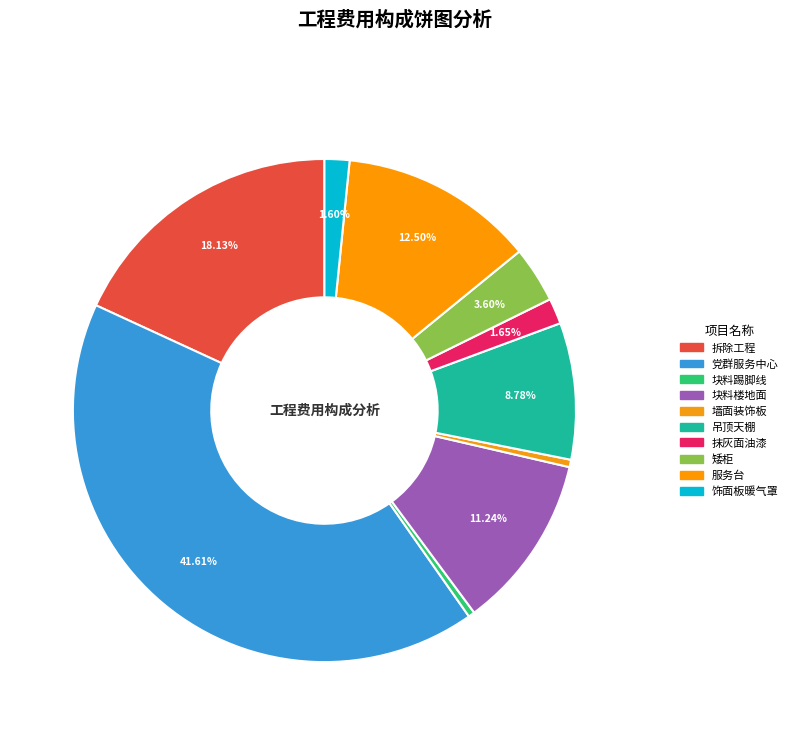

Rank the categories by value from lowest to highest.

块料踢脚线, 墙面装饰板, 饰面板暖气罩, 抹灰面油漆, 矮柜, 吊顶天棚, 块料楼地面, 服务台, 拆除工程, 党群服务中心